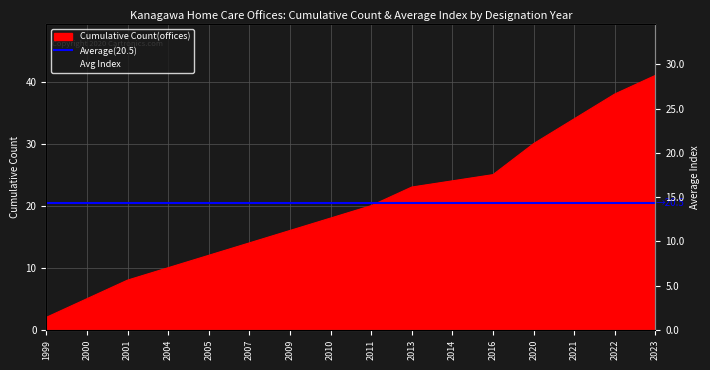

At which label is Cumulative Count closest to 21?

2011